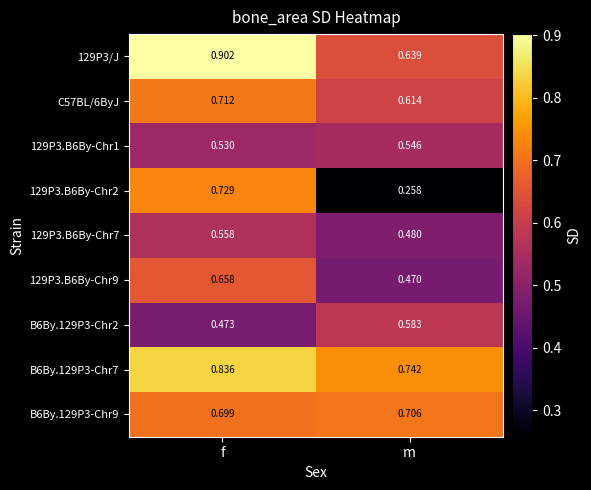

At which category is the sum across all series the highest?

f